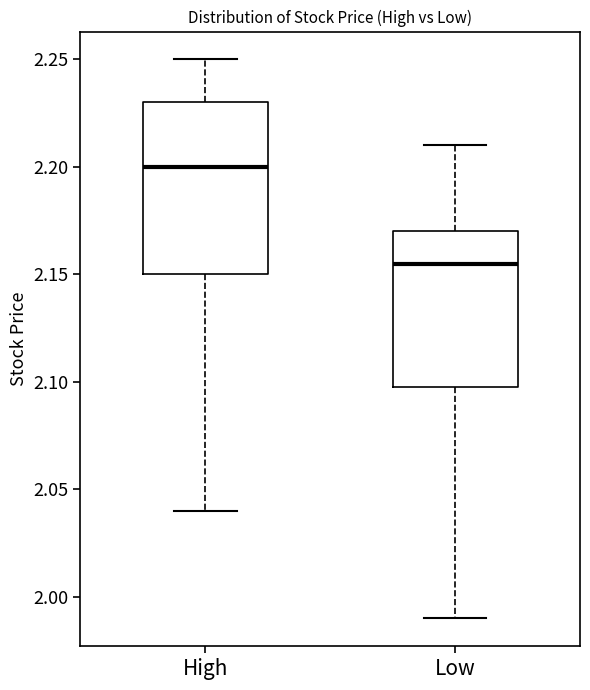

Where is the lower edge of the box for High on the y-axis? The values are not printed on the chart, so give them approximately, as read against the axis.

2.150